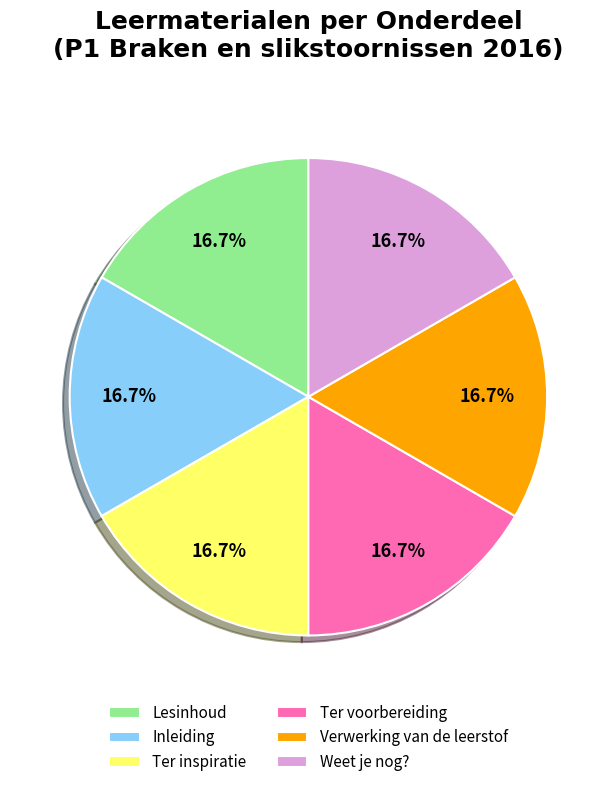

Approximately how many times larger is the value at Lesinhoud compared to Verwerking van de leerstof?

1.0